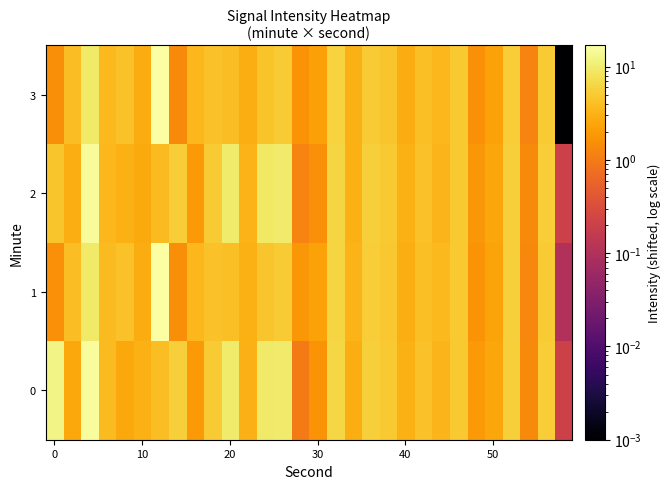

What is the greatest value displayed?

17.0